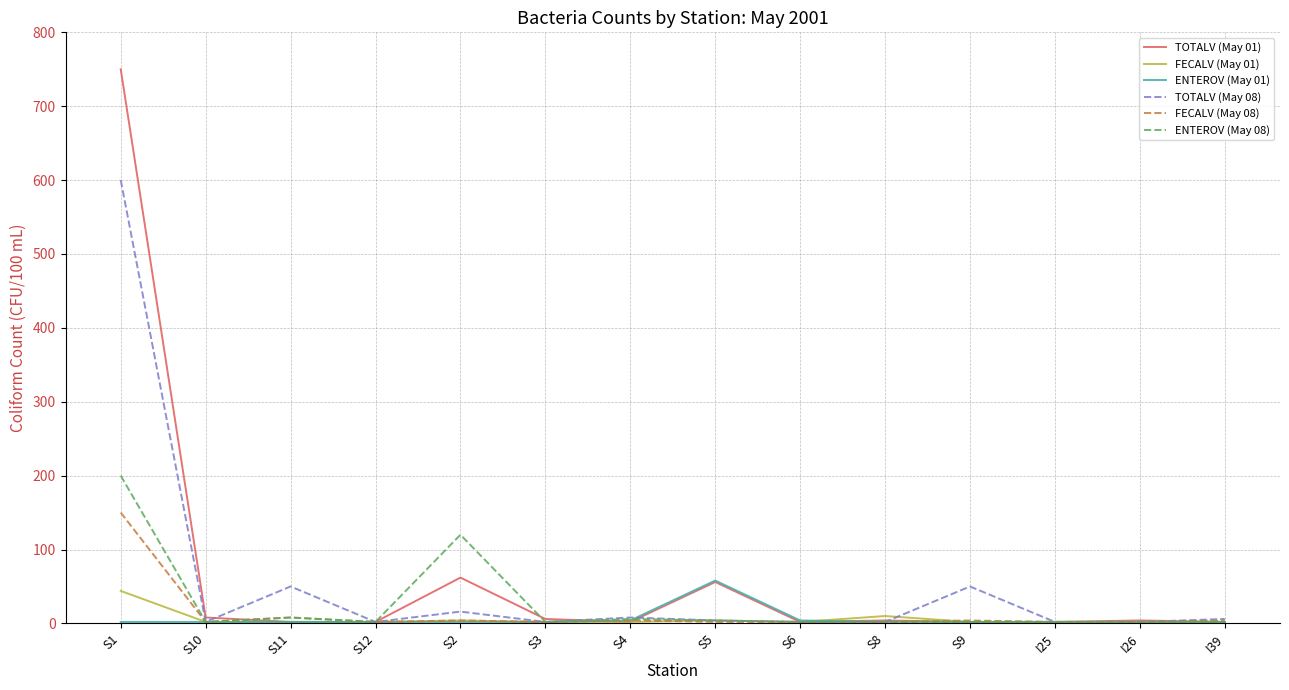

Which category has the highest value in the FECALV (May 08) series?

S1